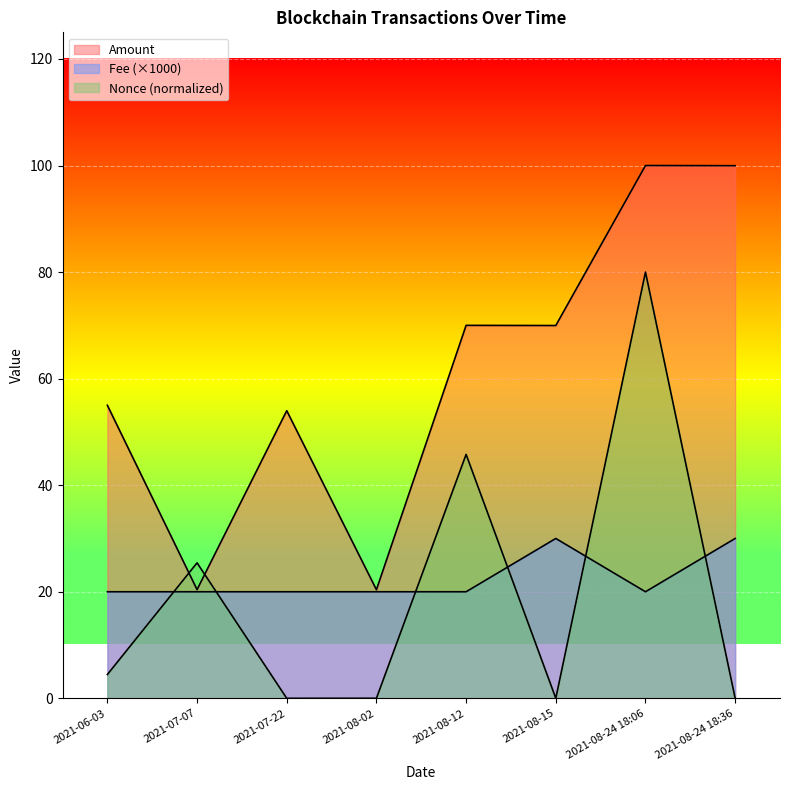

At which category does Amount reach its first local peak?

2021-07-22